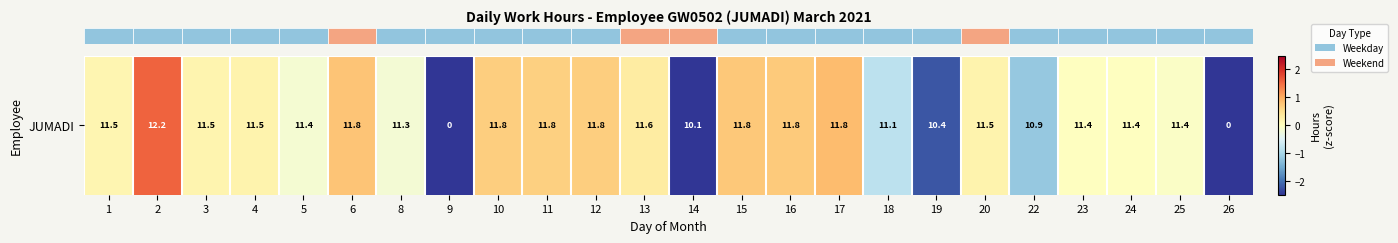

Rank the categories by value from lowest to highest.

9, 26, 14, 19, 22, 18, 8, 5, 25, 23, 24, 1, 3, 4, 20, 13, 11, 10, 12, 16, 15, 6, 17, 2